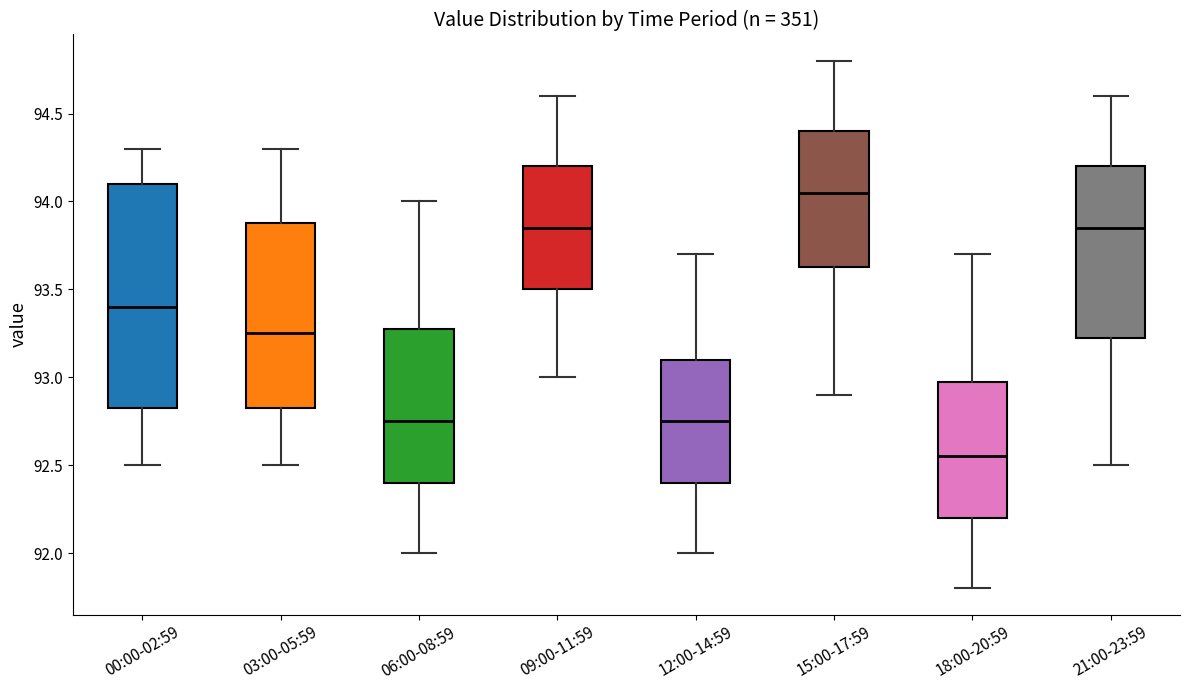

Which box is the tallest, from its lower edge to its upper edge?

00:00-02:59